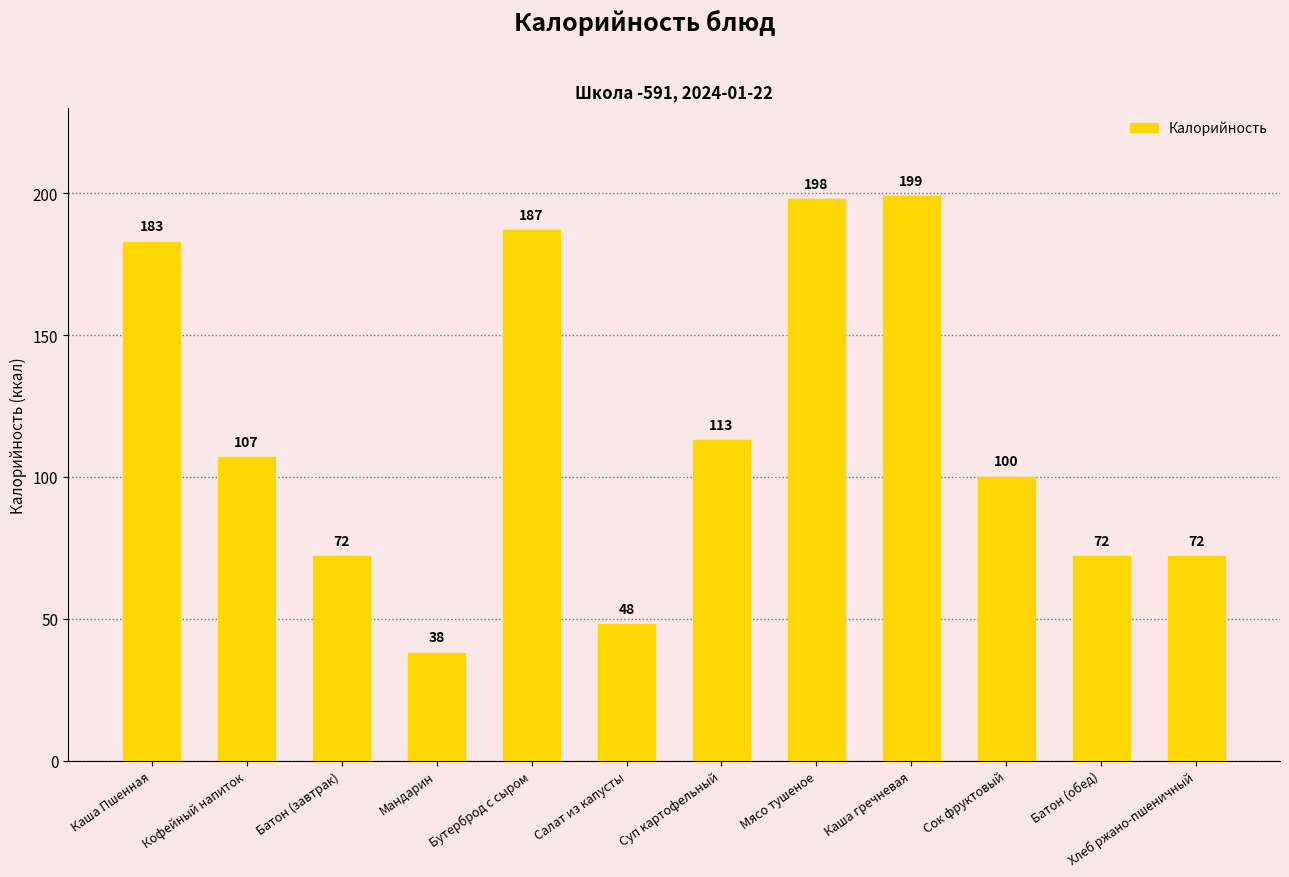

True or false: the data shows 68 at Салат из капусты.

False